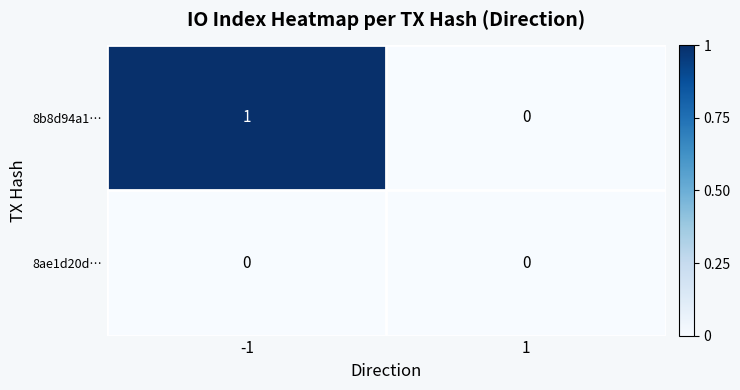

At which category is the sum across all series the highest?

-1